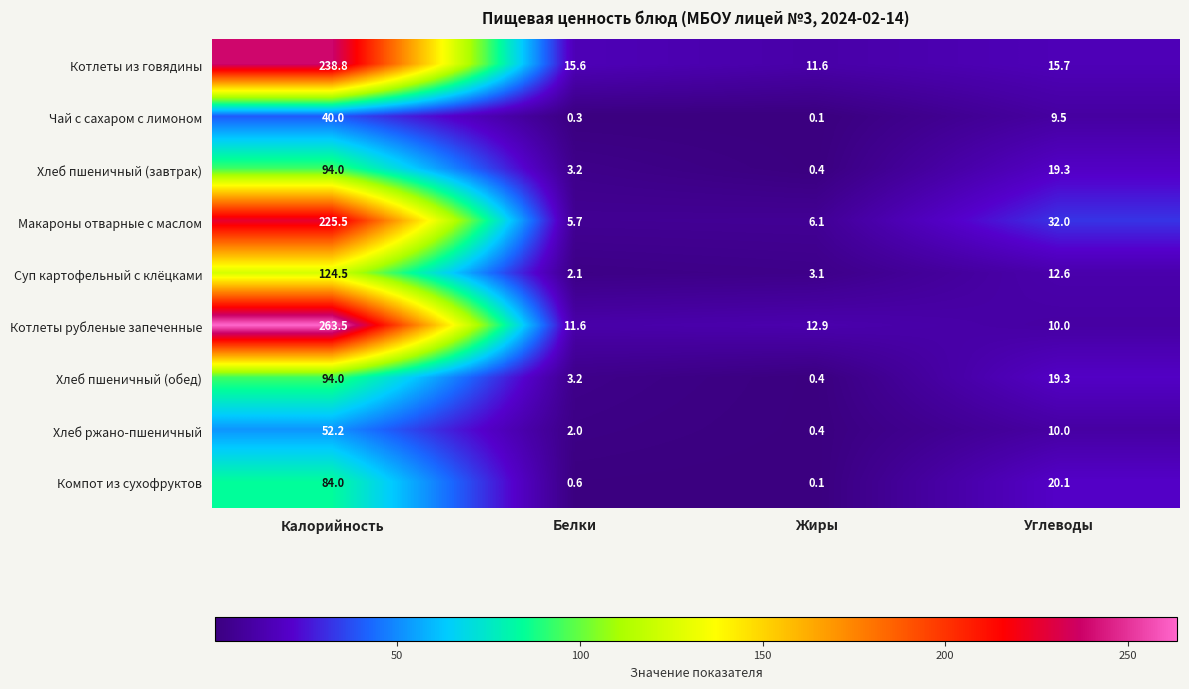

At which label is Компот из сухофруктов closest to 42?

Углеводы